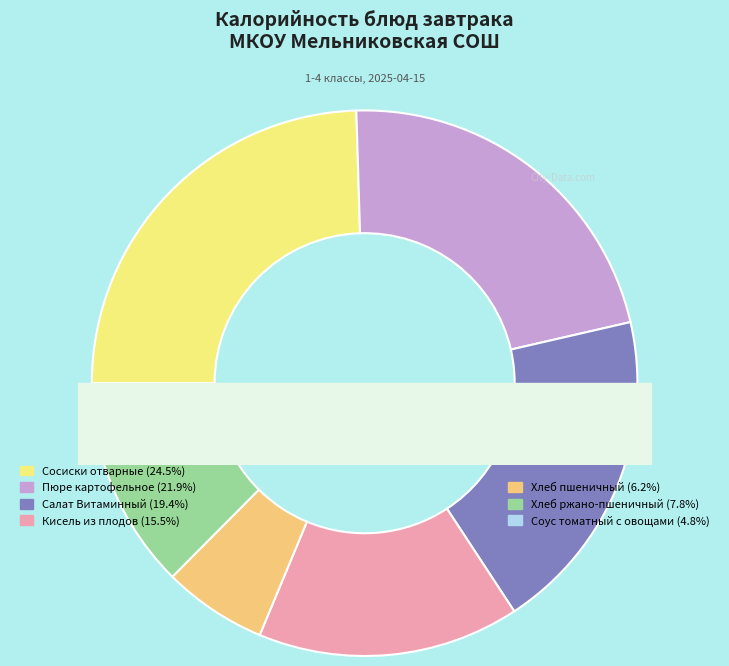

To the nearest percent, what portion does Хлеб ржано-пшеничный represent?

8%